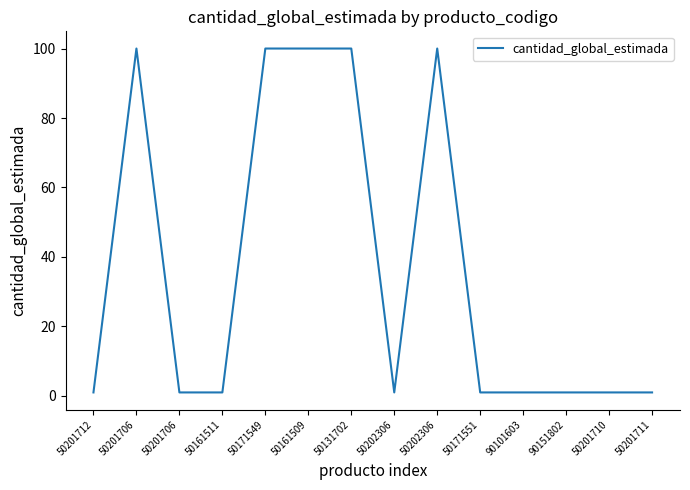

The value at 50201711 is 1. True or false?

True